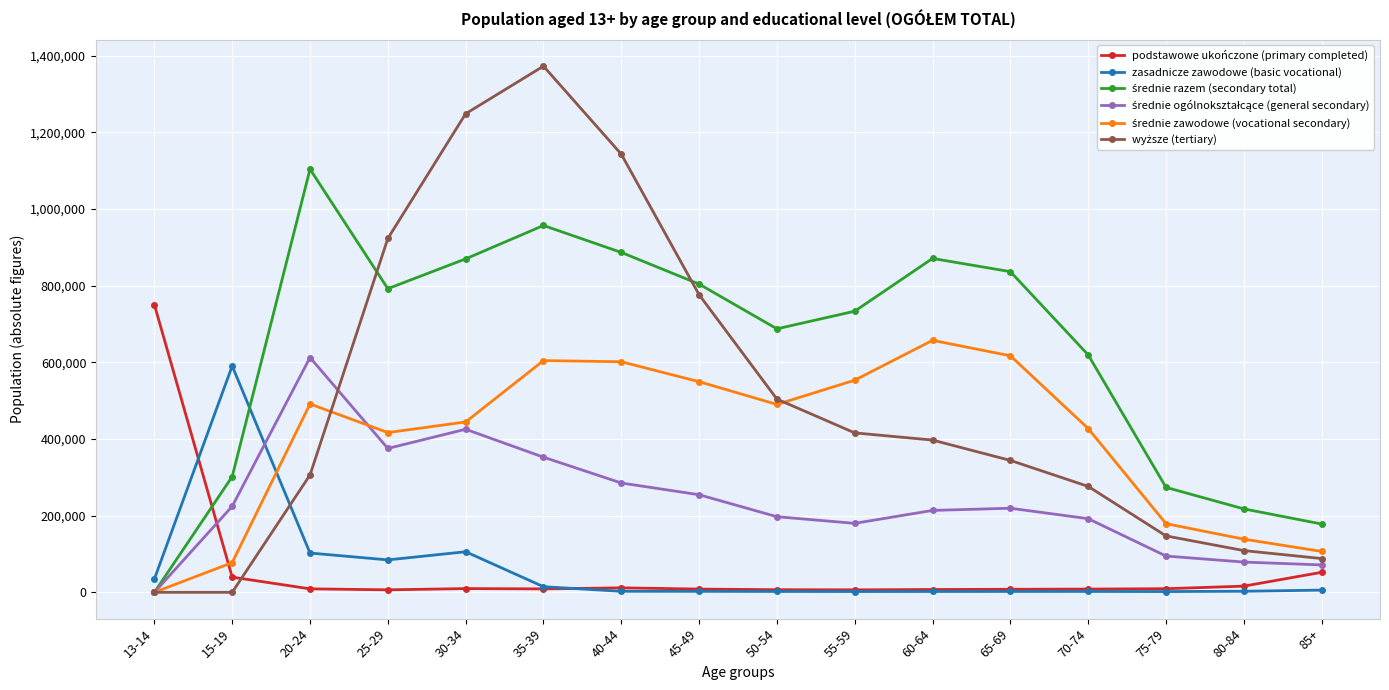

What is the average value of the podstawowe ukończone (primary completed) series?

59955